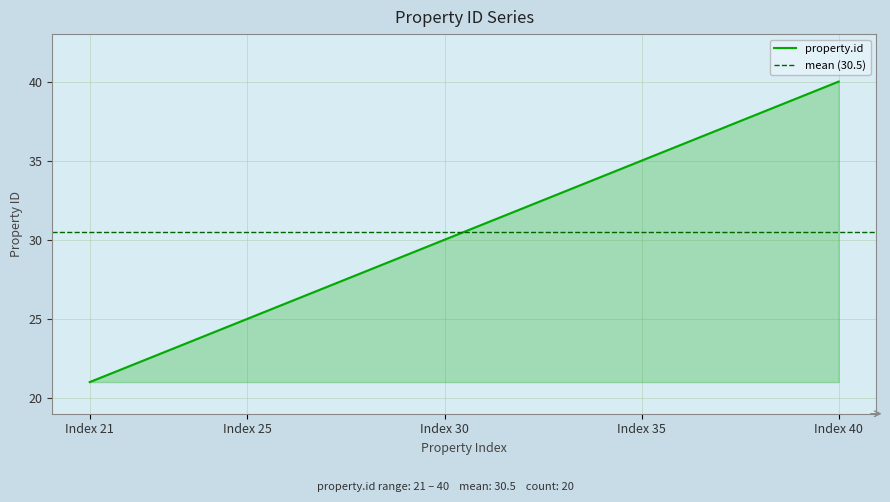

The value at 26 is 14. True or false?

False